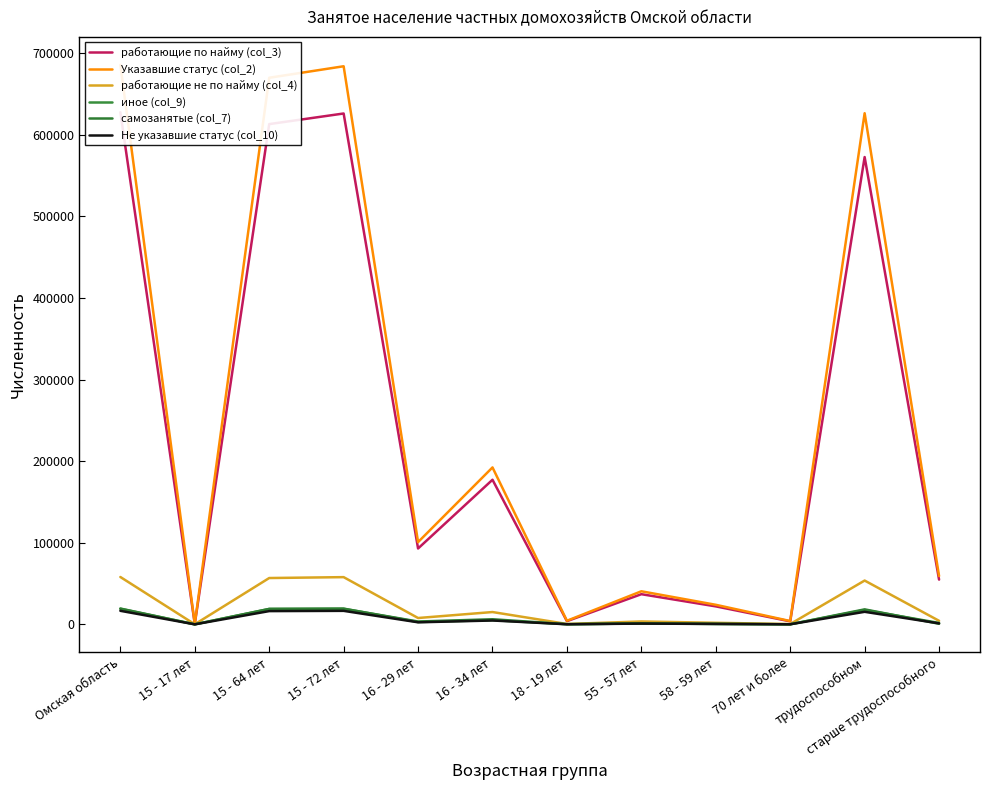

True or false: работающие по найму (col_3) and Не указавшие статус (col_10) intersect in this chart.

False